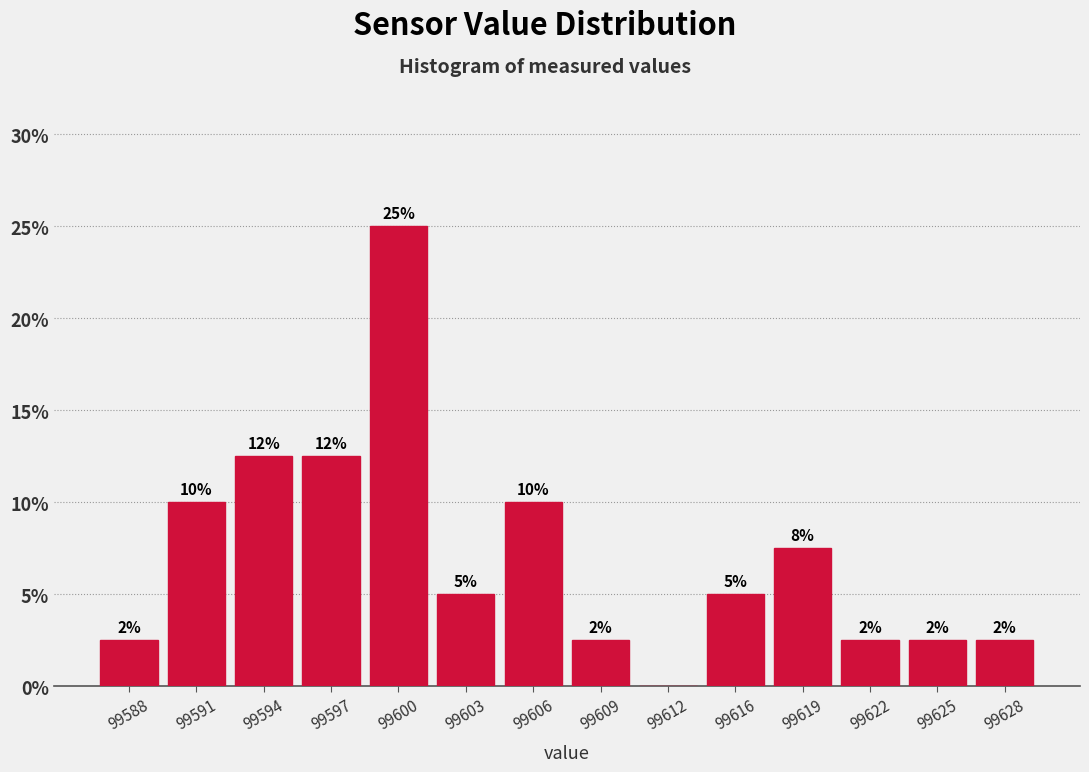

Are the bars horizontal?

No